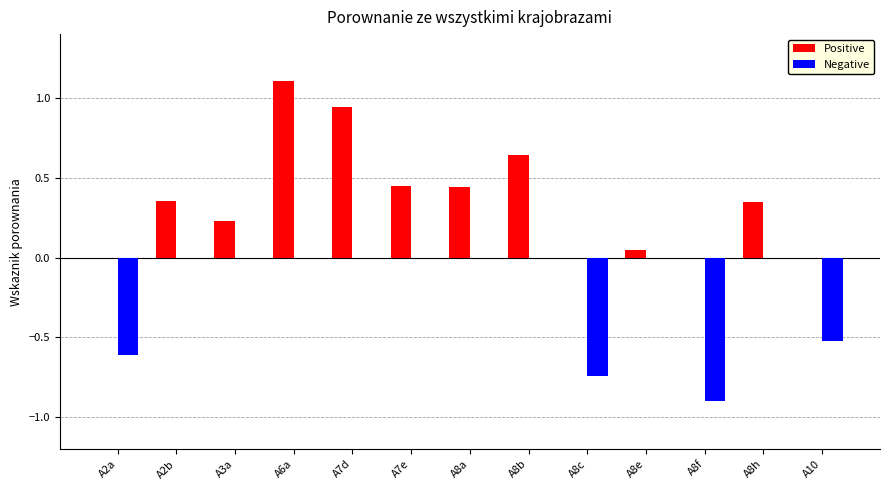

Which series changed the most between A6a and A7e?

Positive